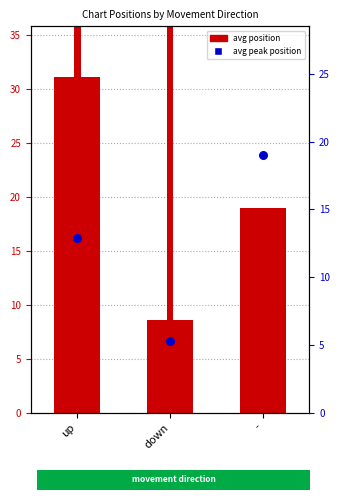

At how many categories does at least one series exceed 34?

2